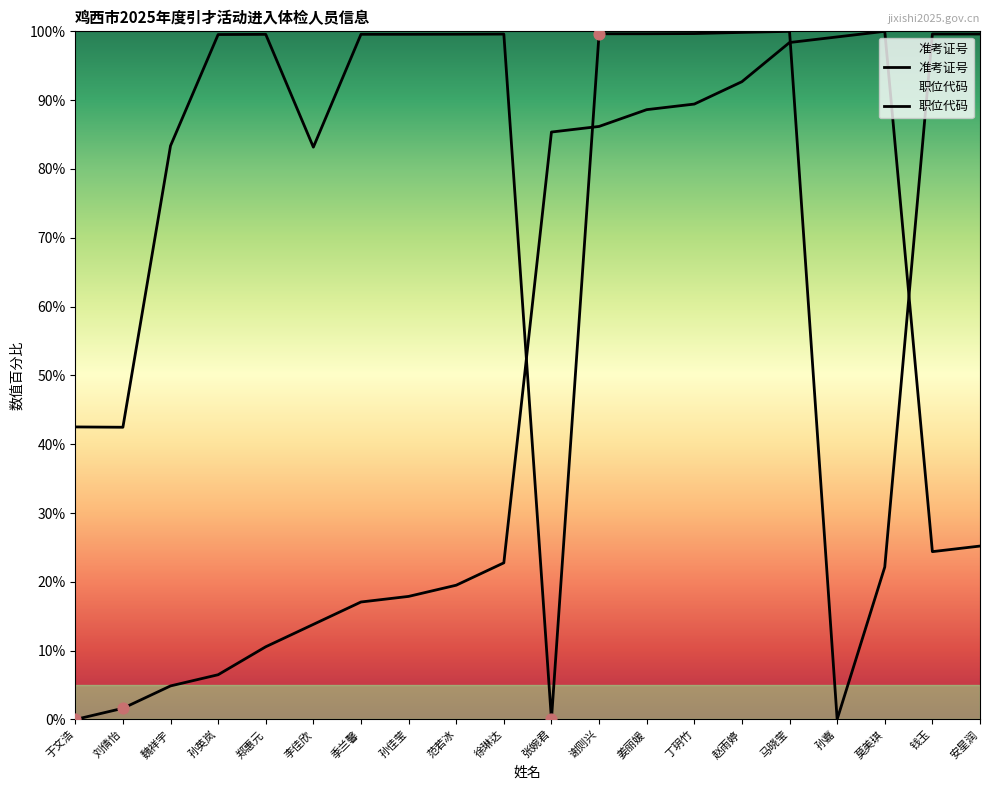

Which series reaches the maximum Y coordinate?

准考证号